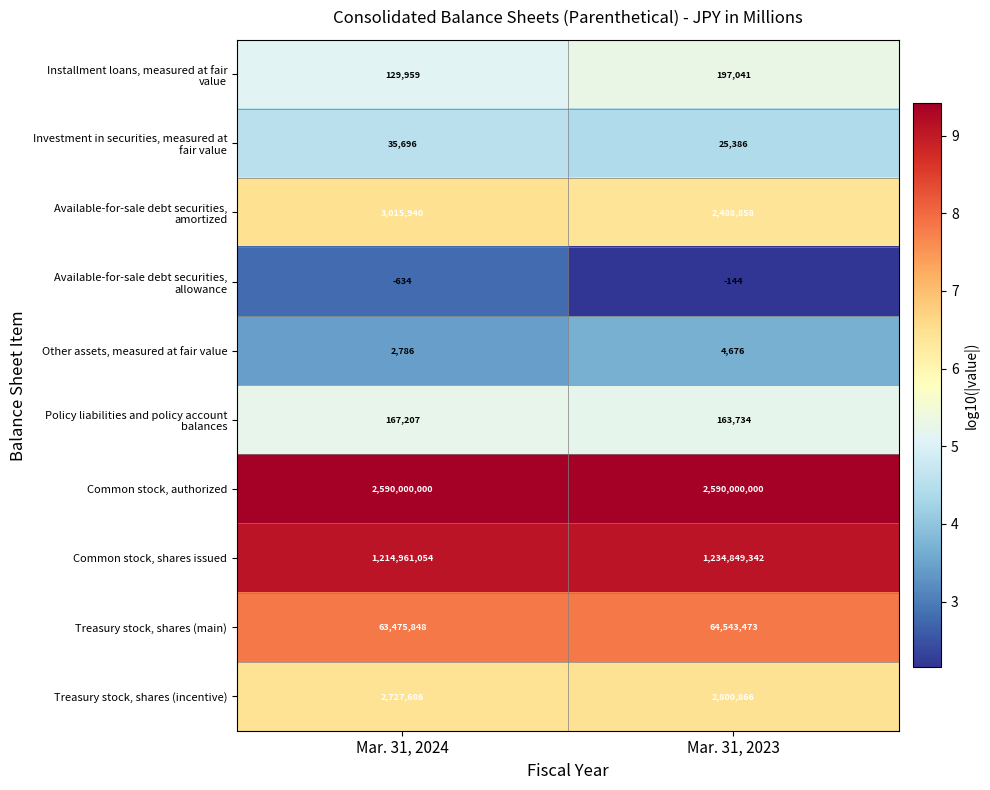

At which category does the chart reach its minimum across all series?

Mar. 31, 2024